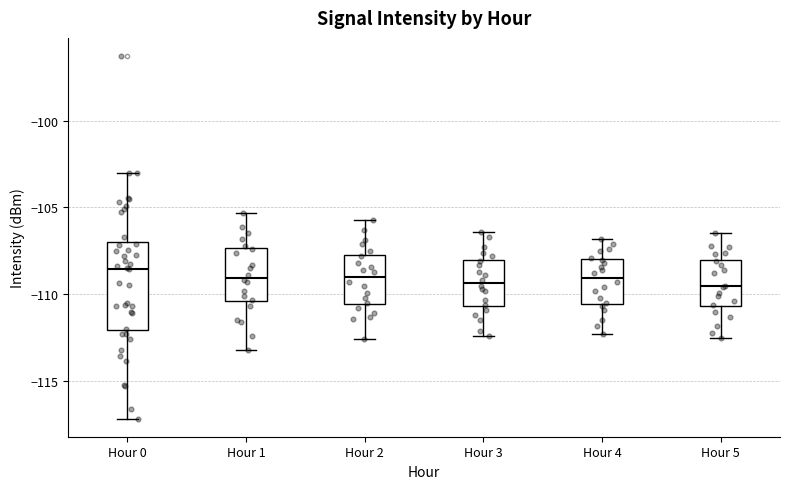

Which box is the tallest, from its lower edge to its upper edge?

Hour 0